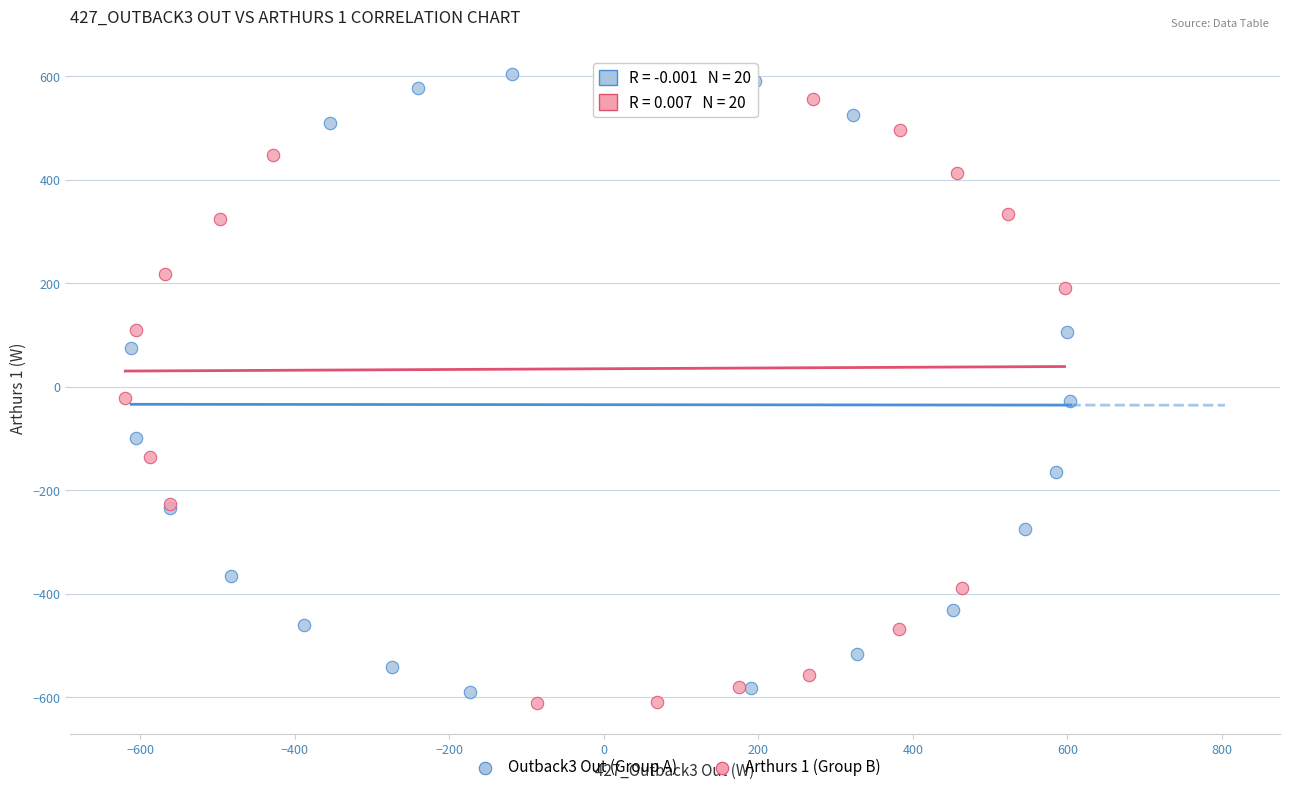

What are all the series names shown in the legend?

Outback3 Out (Group A), Arthurs 1 (Group B)